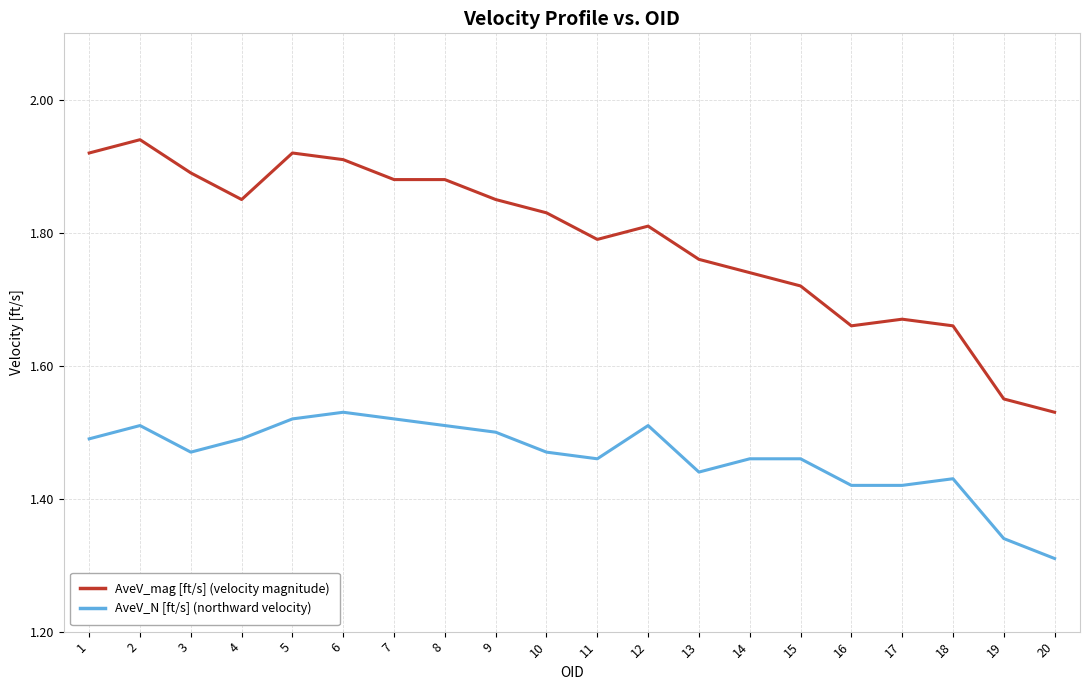

What is the total value across all series at 12?

3.3